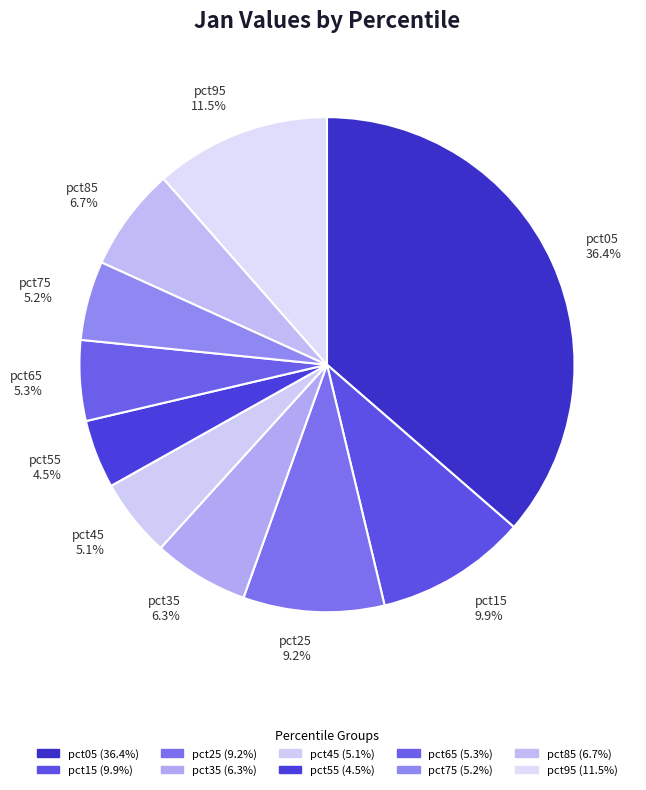

To the nearest percent, what percentage of the pie is pct65?

5%